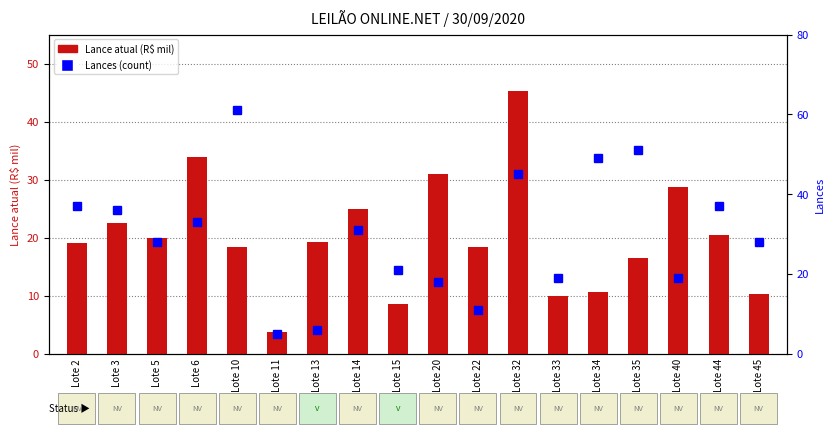

How many data points does each series have?

18